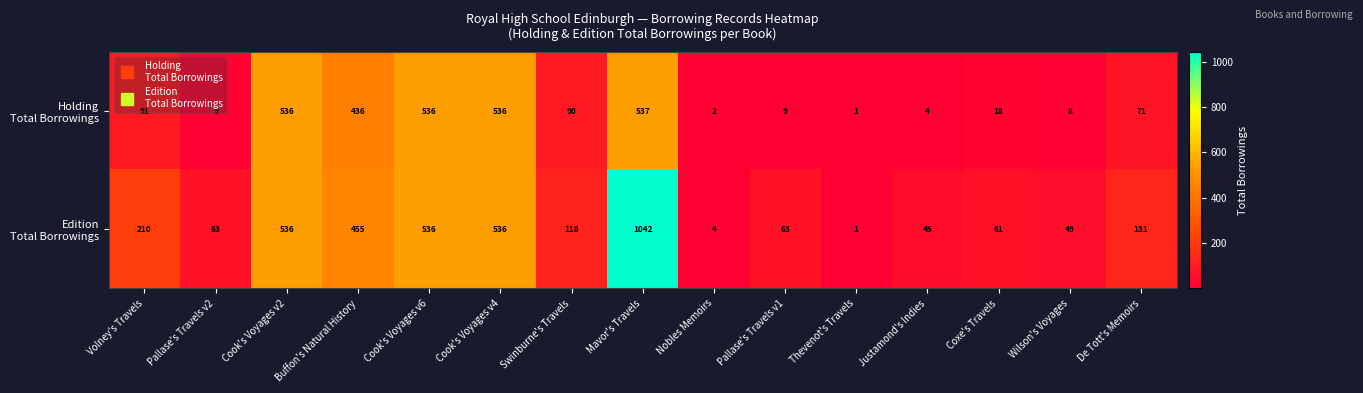

What is the total value across all series at De Tott's Memoirs?

202